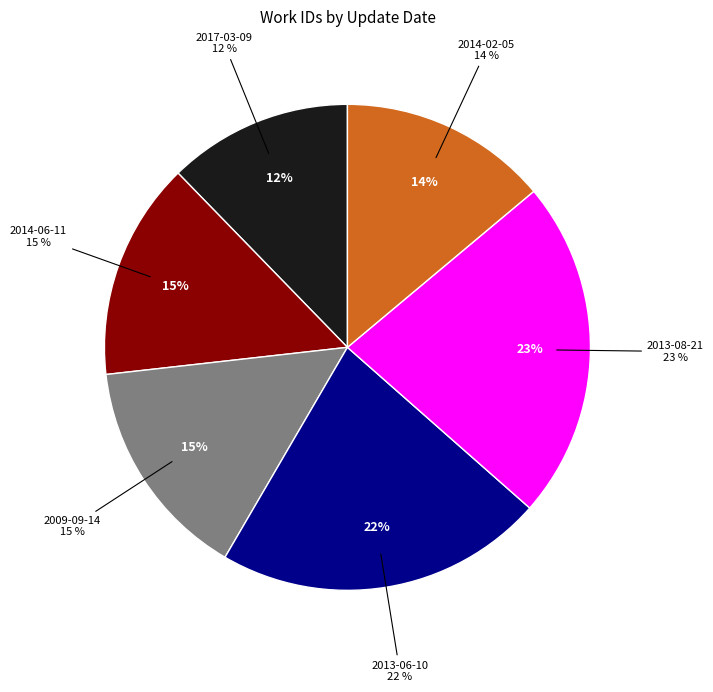

Between 2009-09-14 and 2017-03-09, which is larger?

2009-09-14